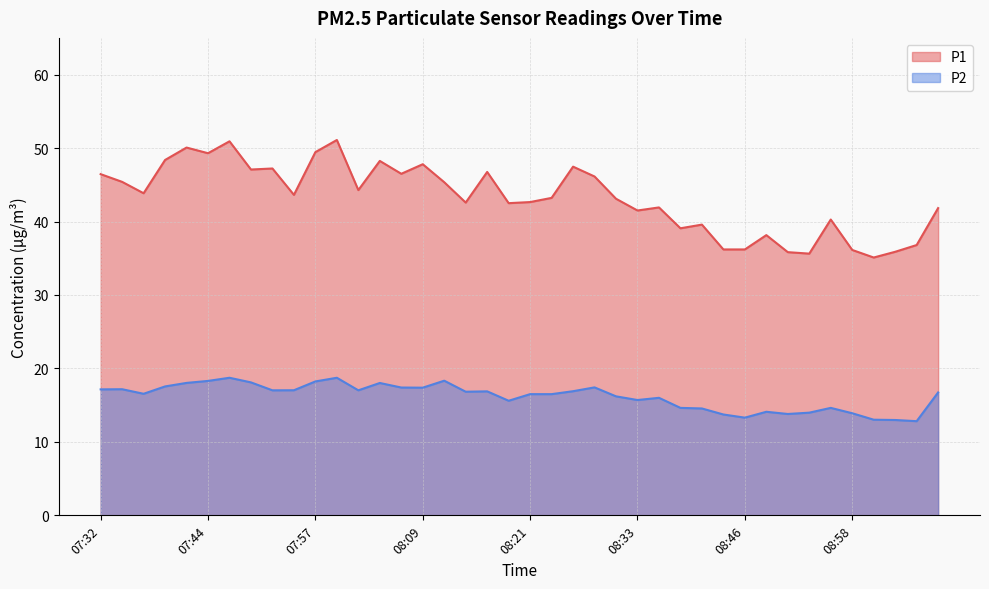

Which series has the largest range (max minus min)?

P1